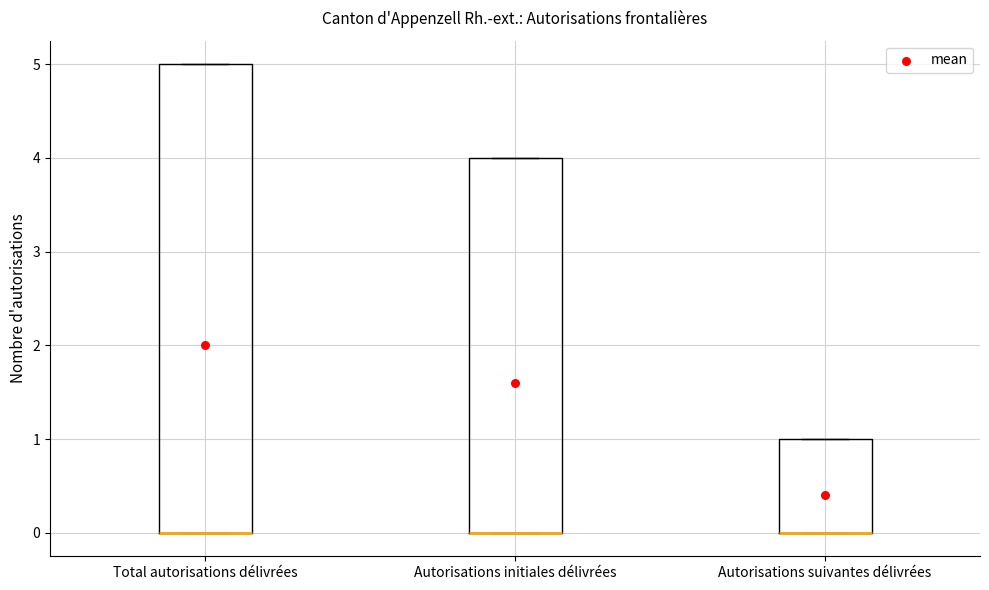

Reading left to right, transcribe this box plot: for each box, give where its median line is, the range the box spans, and where its two whiskers end, as read against the y-axis. The values are not printed on the chart, so give them approximately, as read against the axis.

Total autorisations délivrées: median 0 (drawn on the box's lower edge), box 0 to 5, whiskers 0 to 5
Autorisations initiales délivrées: median 0 (drawn on the box's lower edge), box 0 to 4, whiskers 0 to 4
Autorisations suivantes délivrées: median 0 (drawn on the box's lower edge), box 0 to 1, whiskers 0 to 1